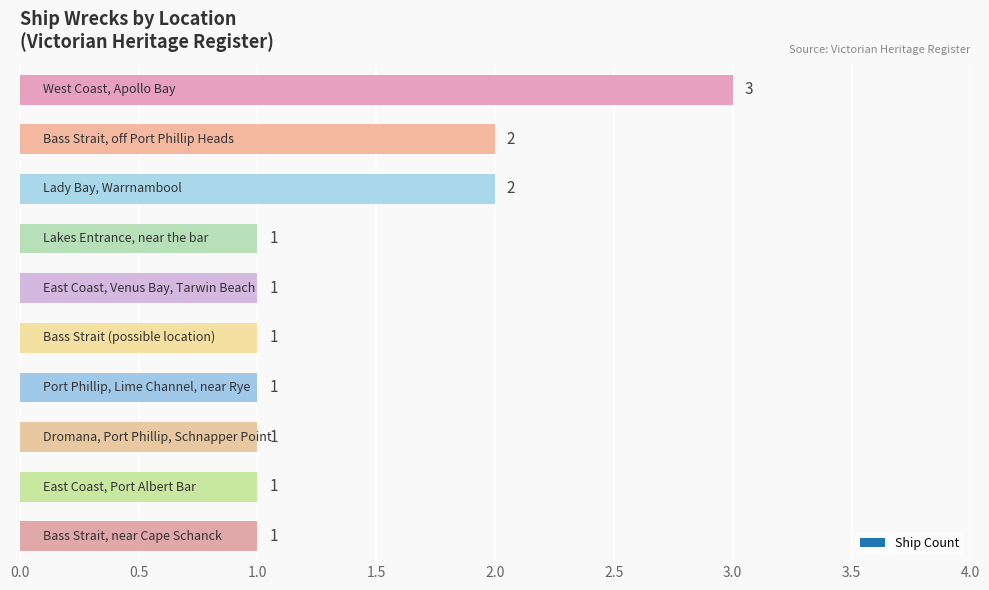

Count the values in the range 1 to 2.

9